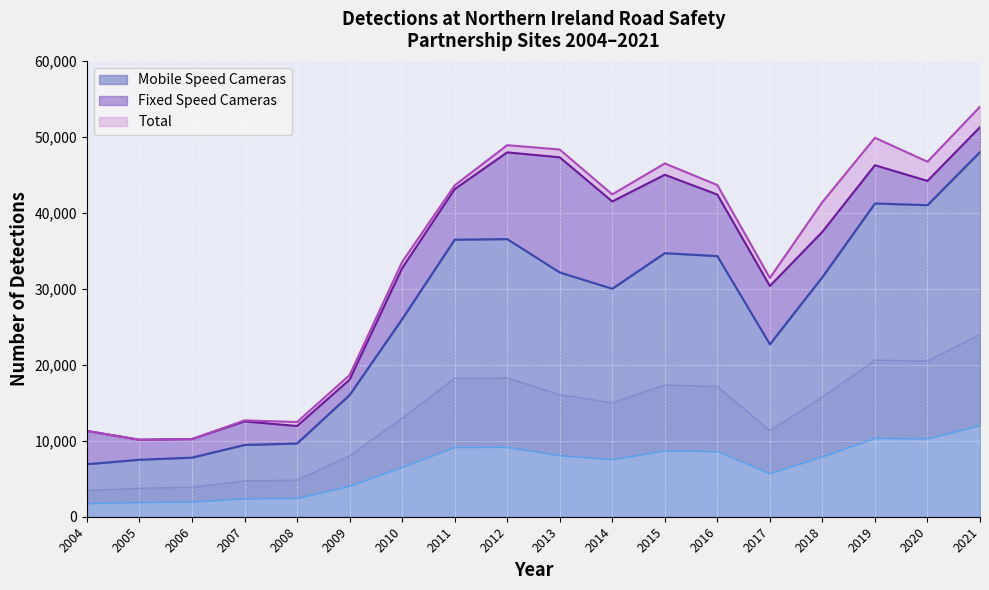

What is the spread (max minus min) of values at 2020?

5719